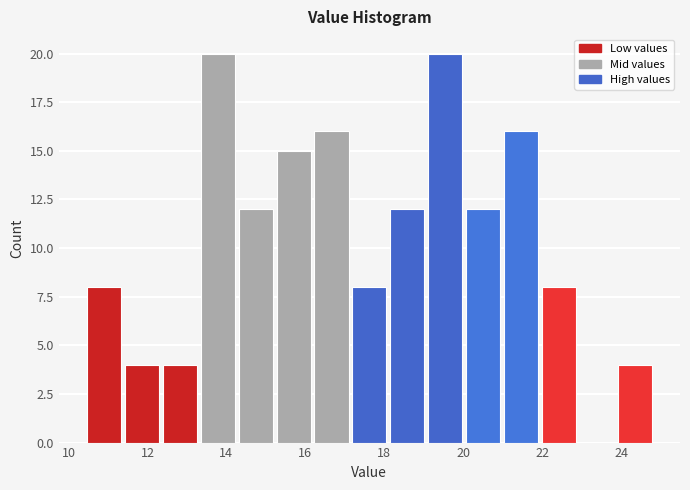

What is the height of the bar covering 12.4 to 13.4 on the x-axis? Neither the bar edges nor the heights are printed on the chart, so give them approximately, as read against the axes.

4